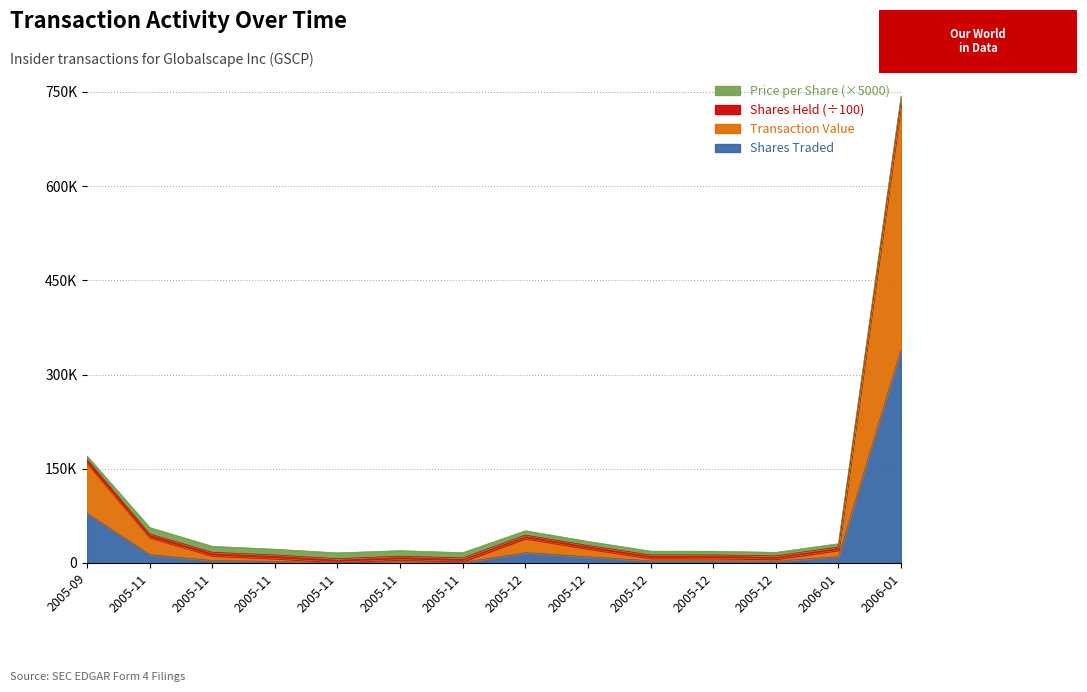

Does the chart have visible grid lines?

Yes